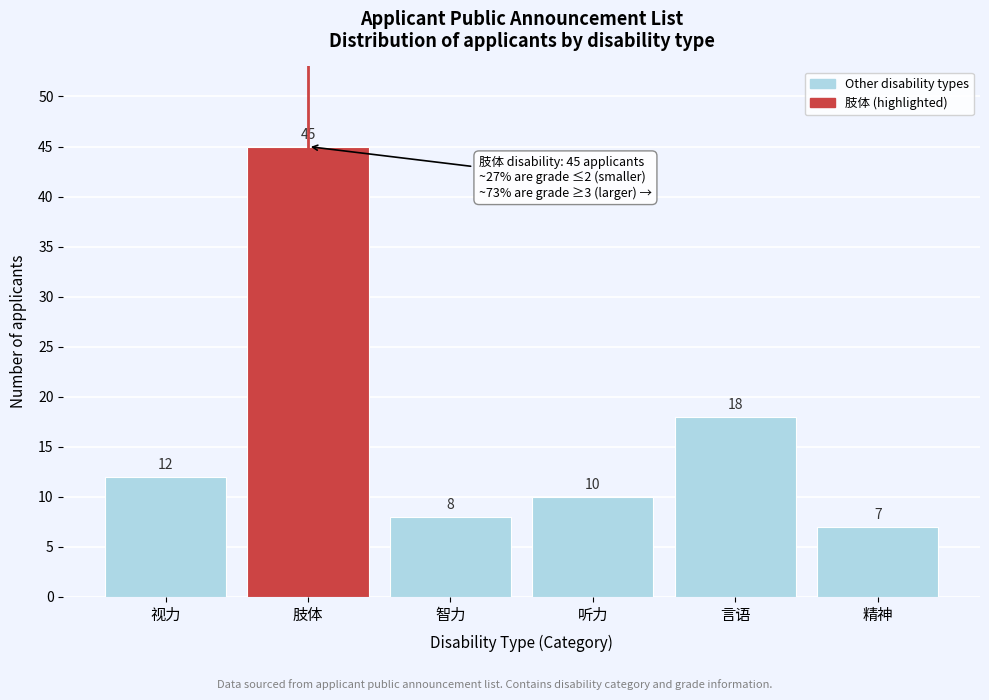

Reading right to left, transcribe all the data shown in this chart.

7	18	10	8	45	12